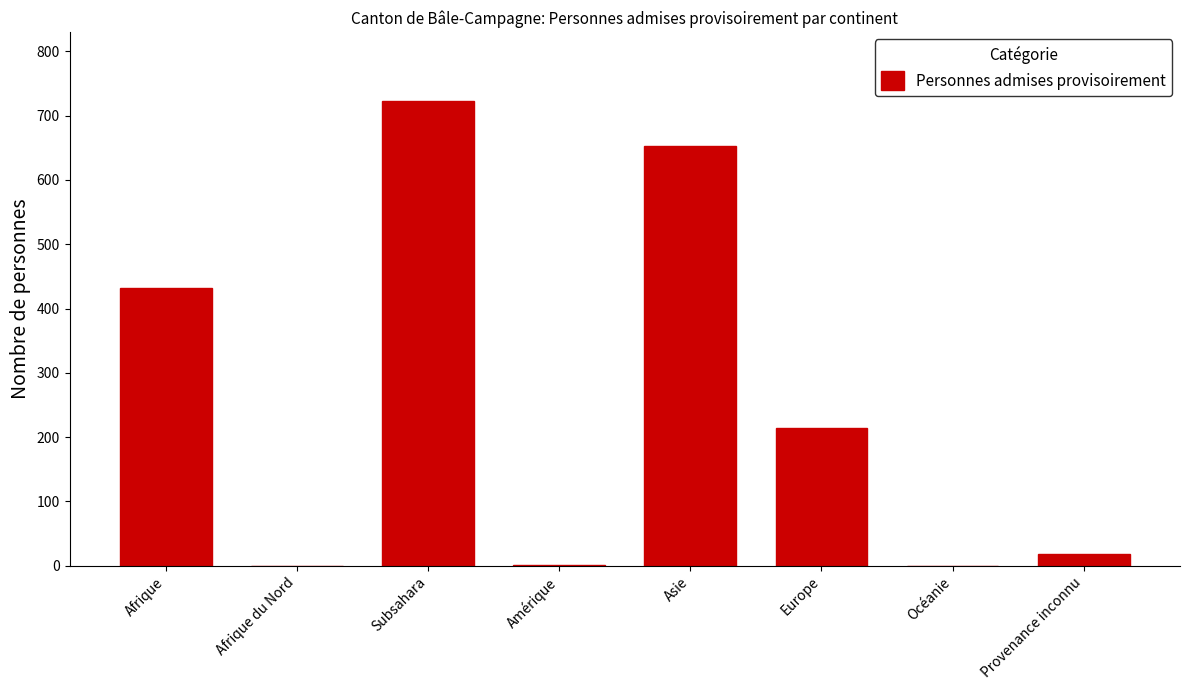

What is the sum of the values at Europe and Provenance inconnu?

233